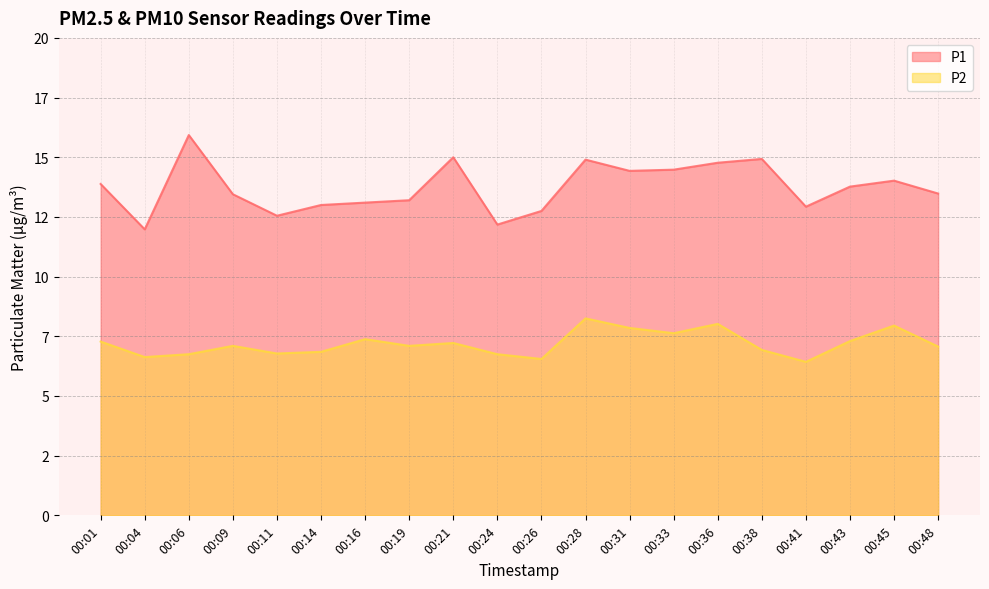

In P2, how many points are higher than both neighbors (excluding endpoints)?

6